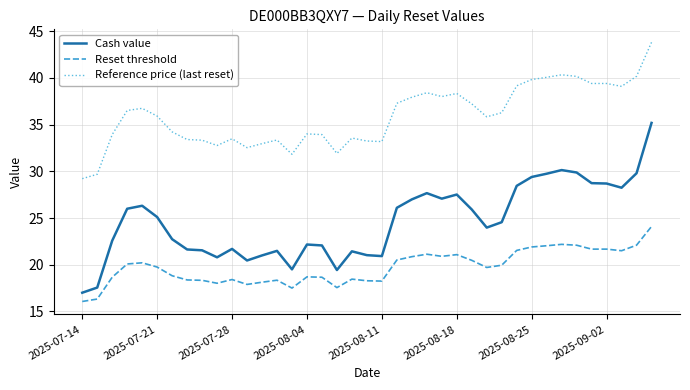

How many lines are shown in the chart?

3